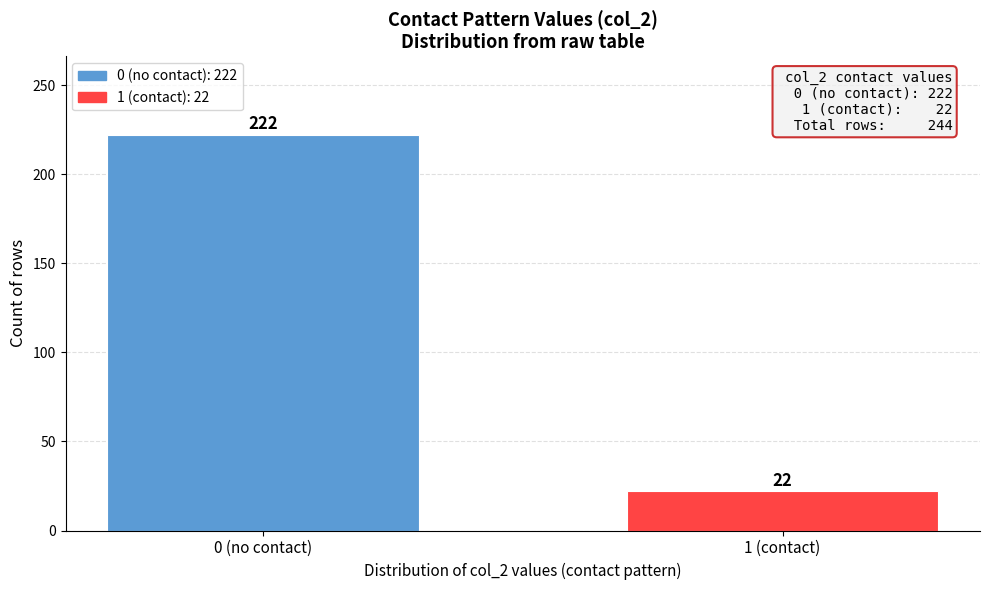

Reading left to right, what are all the values shown in this chart?

0 (no contact)=222	1 (contact)=22